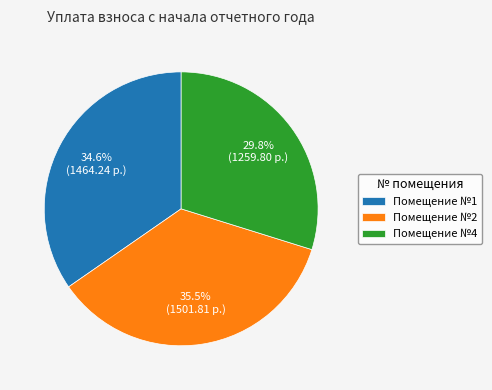

Which has a higher value, Помещение №4 or Помещение №2?

Помещение №2